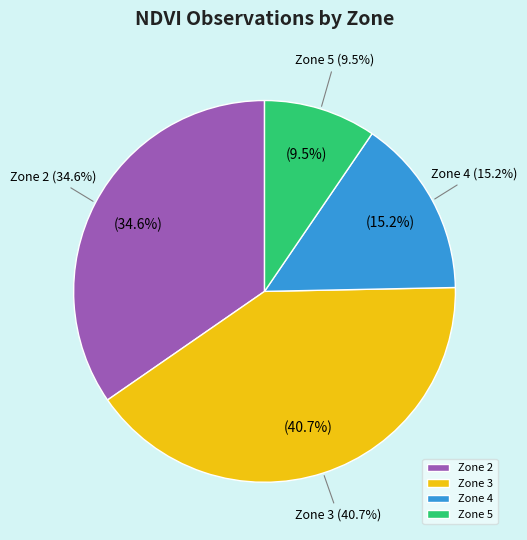

To the nearest percent, what is the combined percentage of Zone 3 and Zone 4?

56%